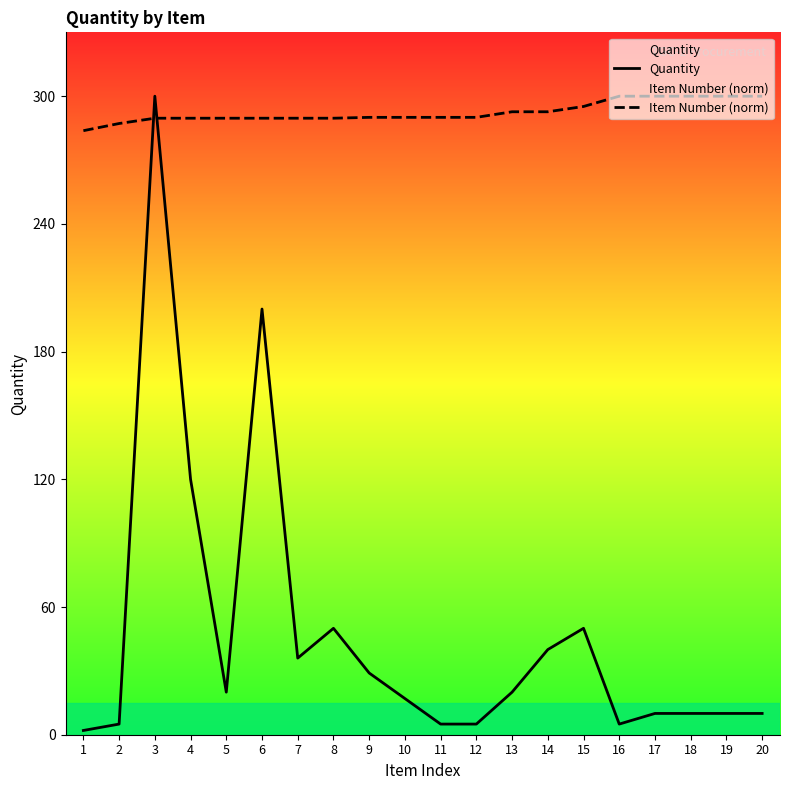

What is the difference between the Quantity values at 8 and 4?

70.0